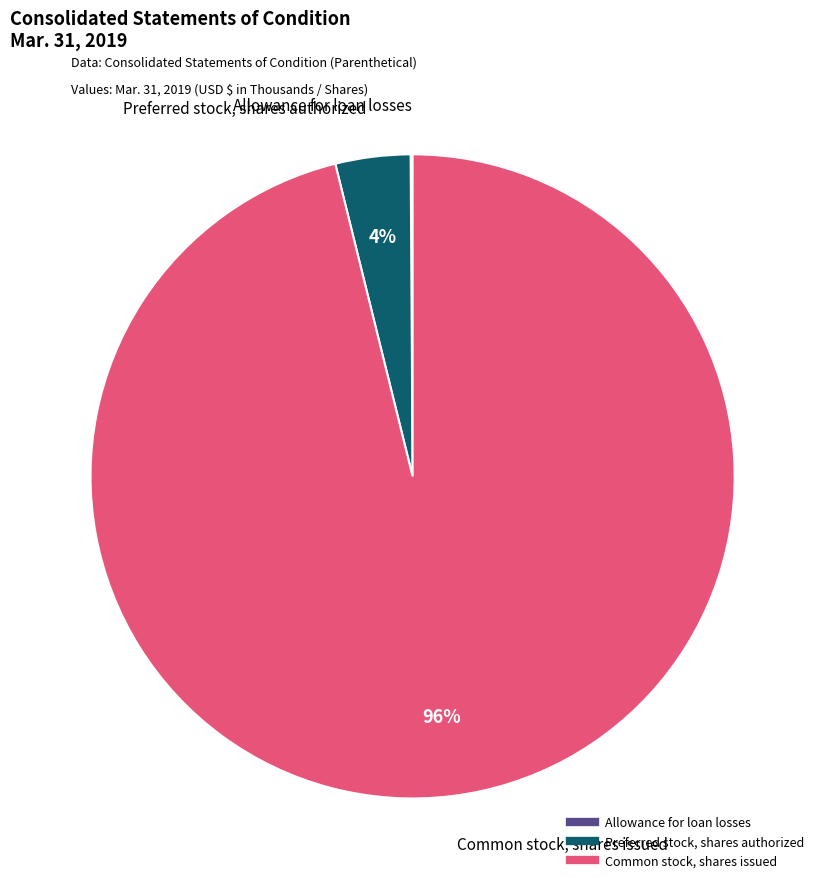

Does Common stock, shares issued account for over 50% of the chart?

Yes